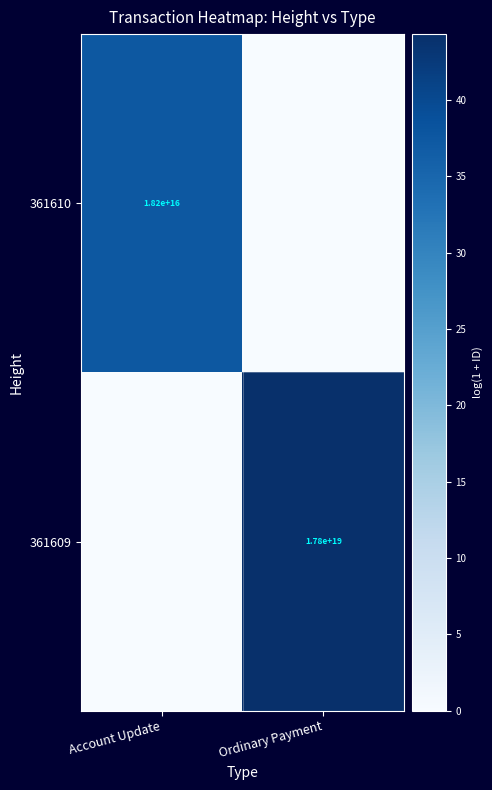

The value of 361609 at Ordinary Payment is 26487734313119444992. True or false?

False